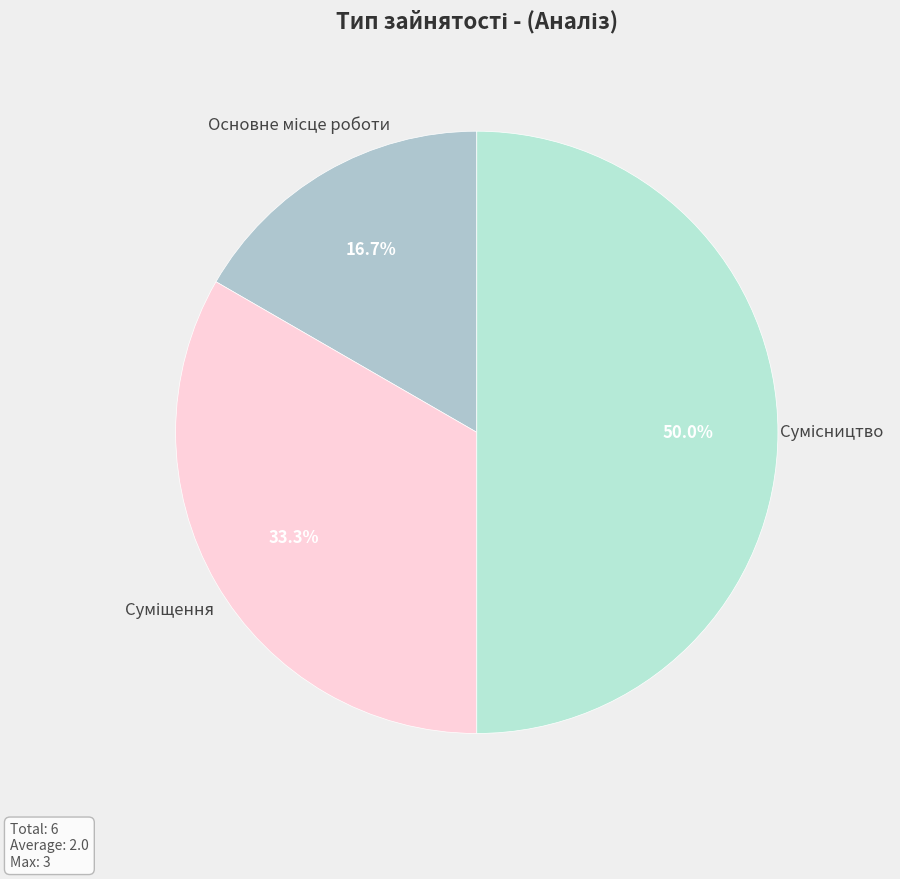

Does Сумісництво represent more than half of the total?

No